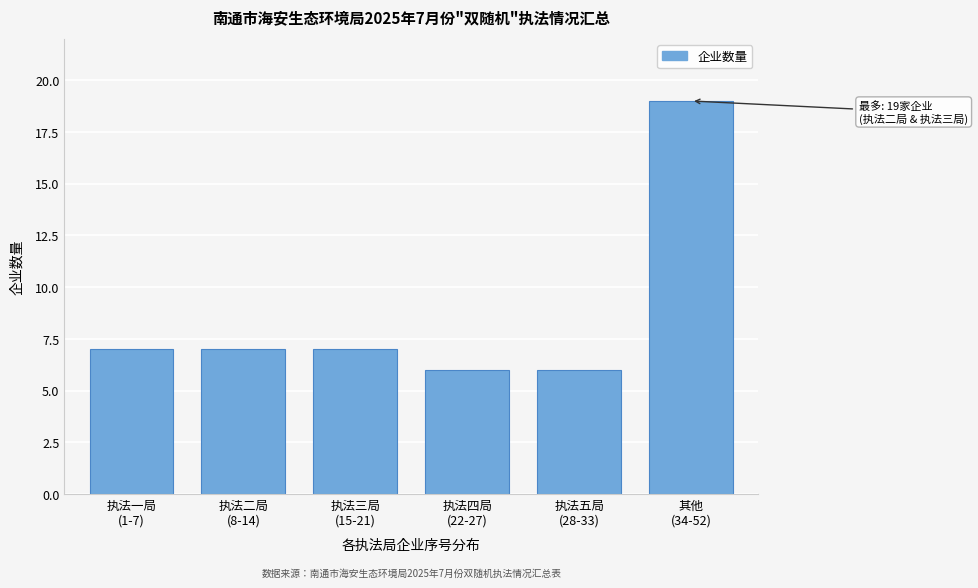

Reading left to right, what are all the values shown in this chart?

7	7	7	6	6	19